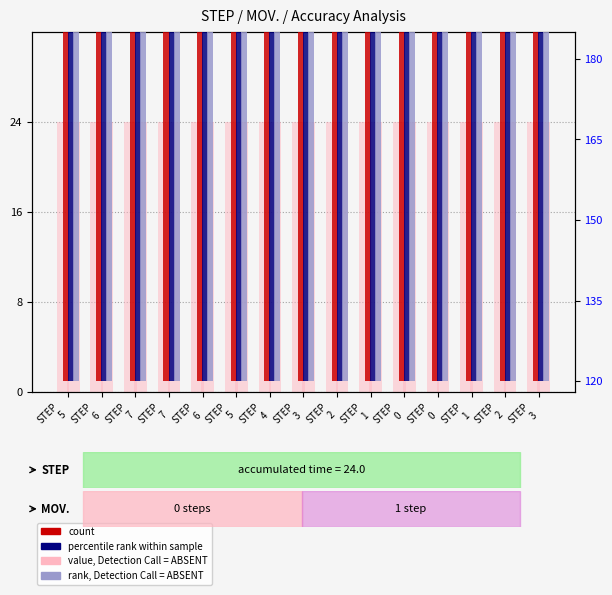

What is the average value of the M20 (rank, ABSENT) series?

120